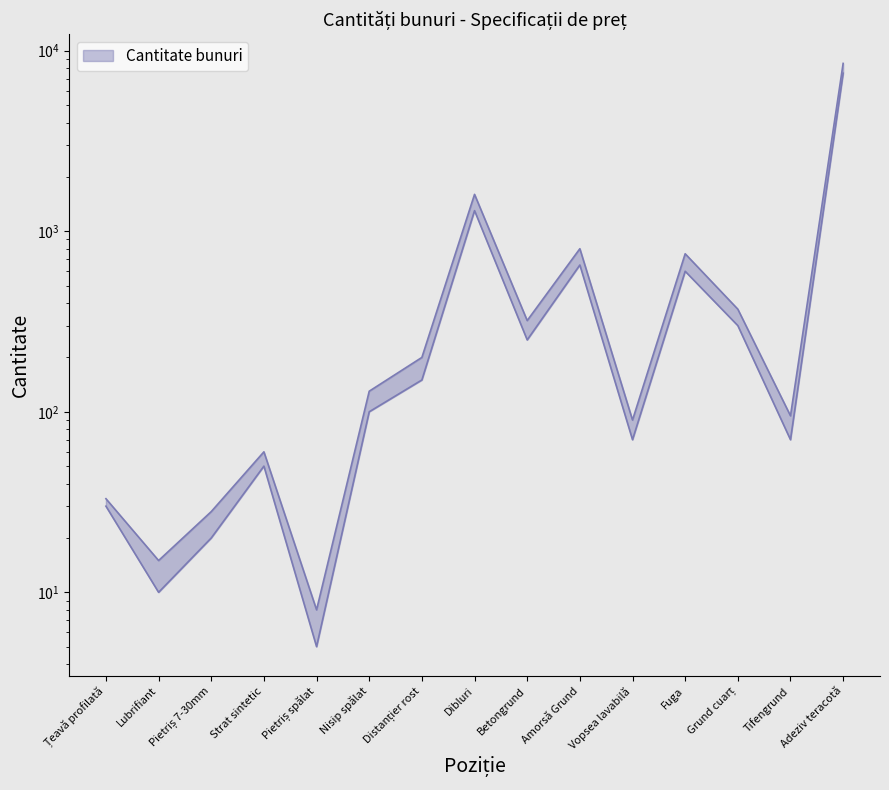

How many values in the upper series are below 130?

7